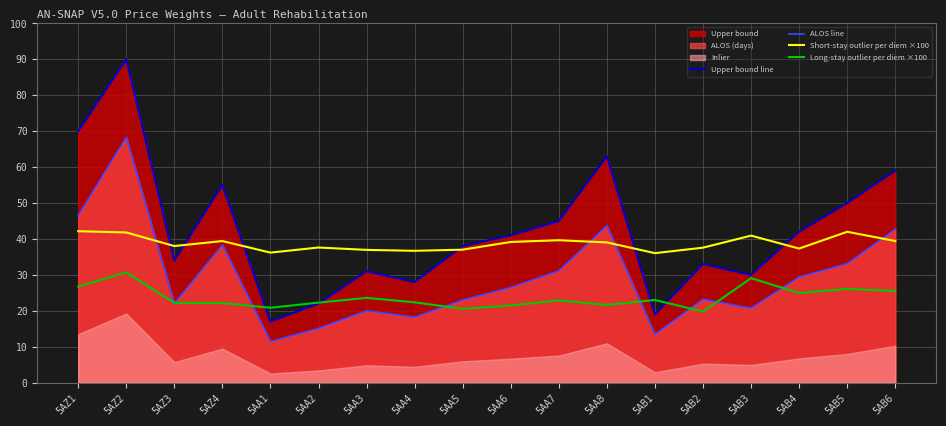

How many interior local valleys does the Short-stay outlier per diem ×100 series have?

5